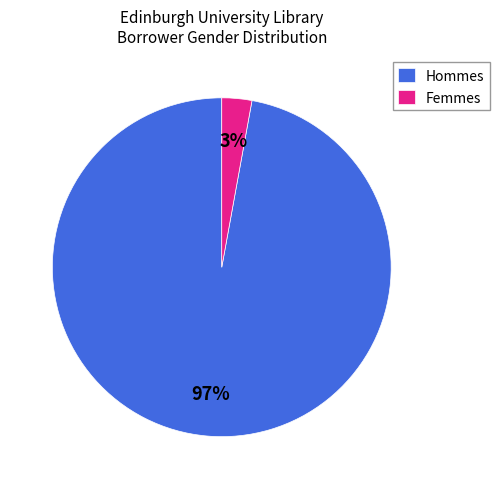

What is the smallest slice in the pie chart?

Femmes